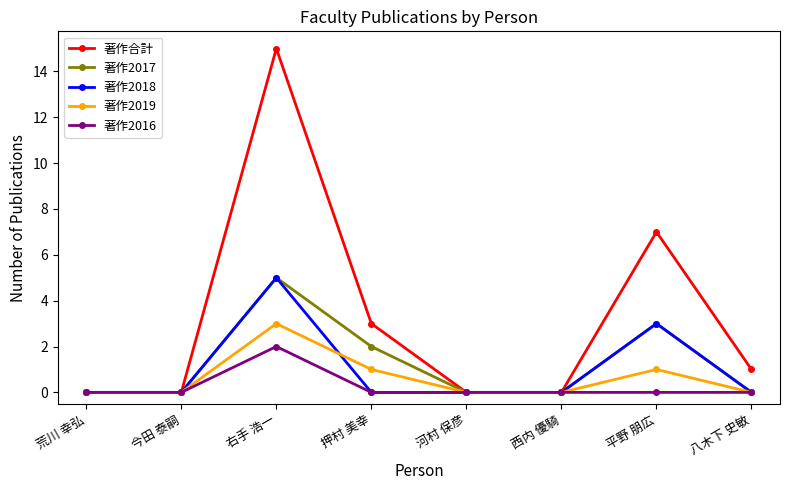

What position from the right is 八木下 史敏?

1